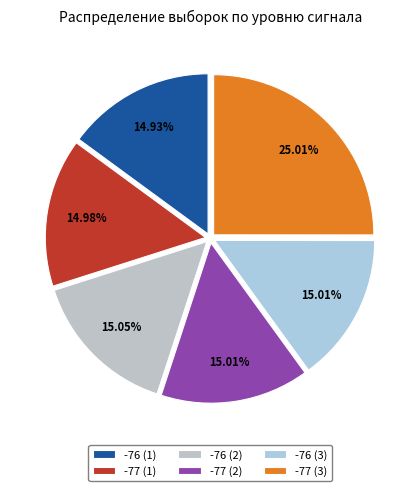

Is there a majority slice in this chart?

No